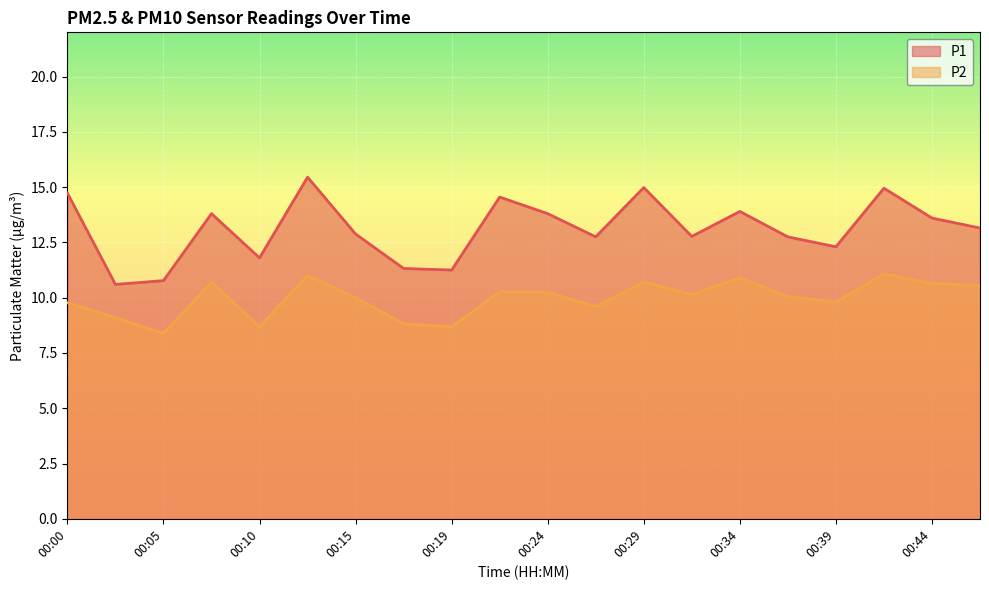

Rank the series at 00:17 from lowest to highest value.

P2, P1